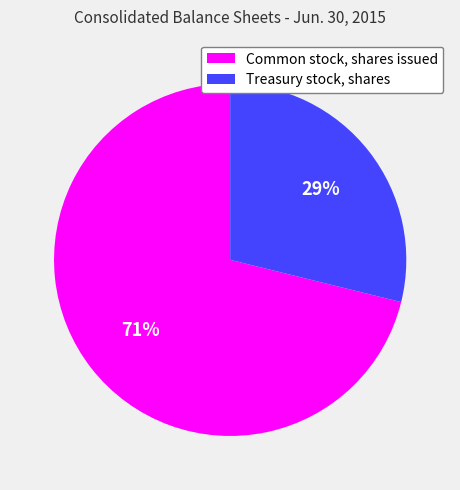

What is the ratio of the value at Treasury stock, shares to the value at Common stock, shares issued?

0.4